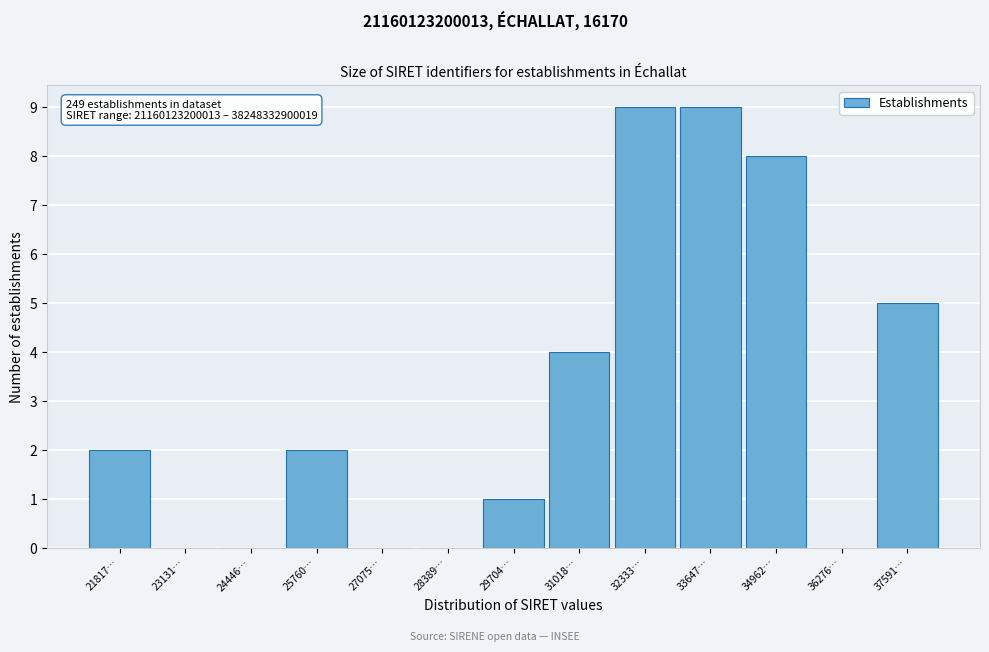

Reading right to left, extract all data points from this chart.

37591…=5	36276…=0	34962…=8	33647…=9	32333…=9	31018…=4	29704…=1	28389…=0	27075…=0	25760…=2	24446…=0	23131…=0	21817…=2